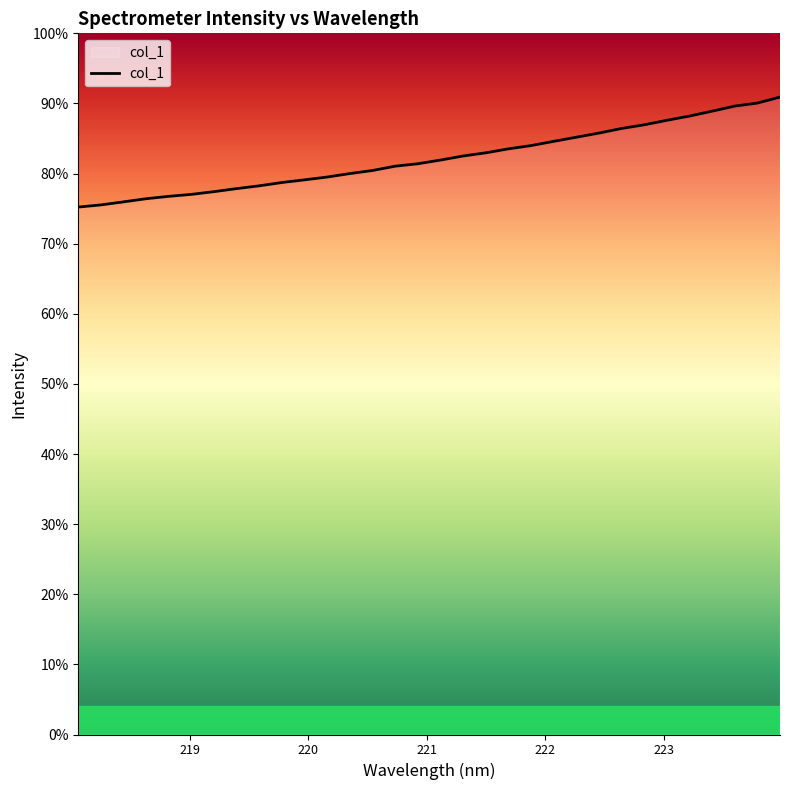

List the labels in order of value, largest first.

223.9802, 223.7895, 223.5987, 223.408, 223.2172, 223.0264, 222.8355, 222.6447, 222.4538, 222.263, 222.0721, 221.8812, 221.6902, 221.4993, 221.3083, 221.1174, 220.9264, 220.7354, 220.5444, 220.3533, 220.1623, 219.9712, 219.7801, 219.589, 219.3979, 219.2067, 219.0156, 218.8244, 218.6332, 218.442, 218.2508, 218.0596